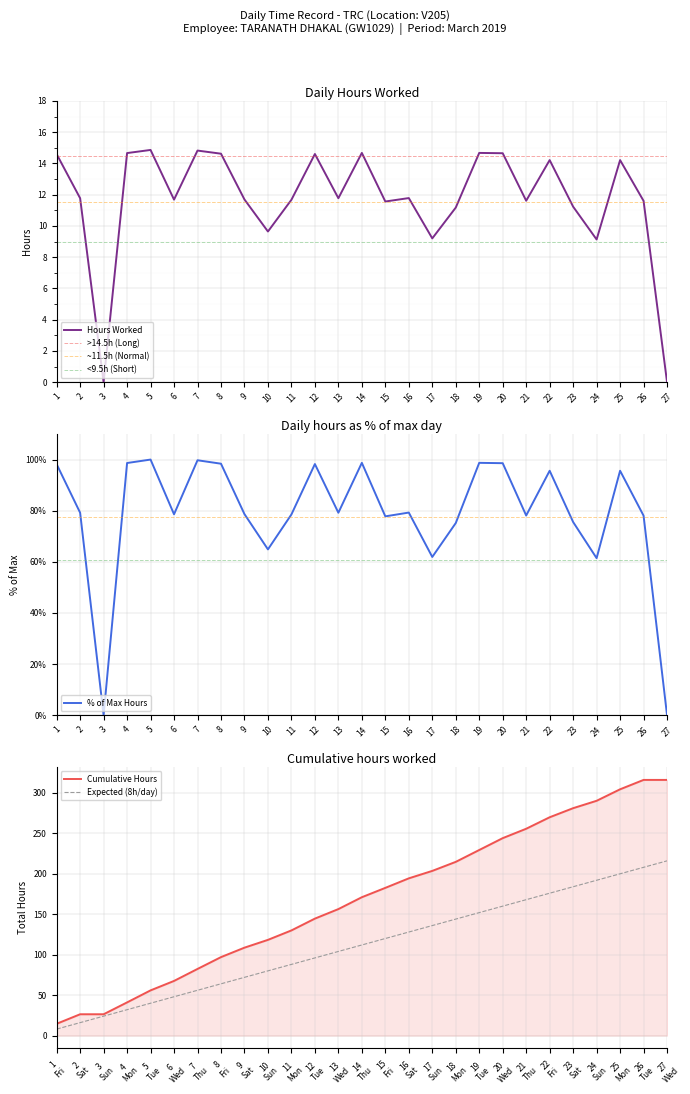

Rank the categories by value from highest to lowest.

5, 7, 14, 19, 4, 20, 8, 12, 1, 22, 25, 16, 2, 13, 9, 6, 11, 21, 26, 15, 23, 18, 10, 17, 24, 3, 27